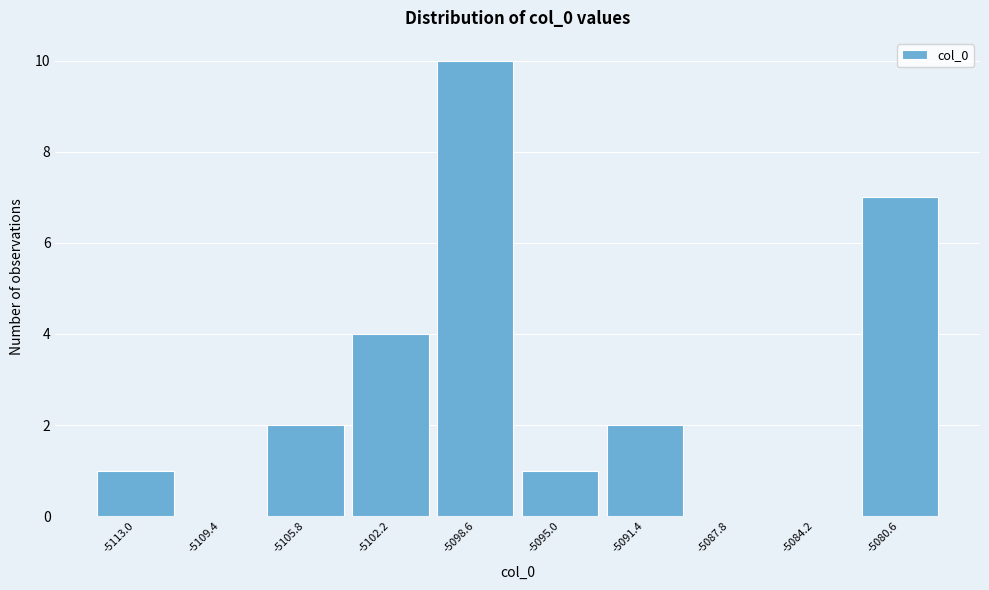

Reading left to right, list all the values displayed in this chart.

-5113.0=1	-5109.4=0	-5105.8=2	-5102.2=4	-5098.6=10	-5095.0=1	-5091.4=2	-5087.8=0	-5084.2=0	-5080.6=7